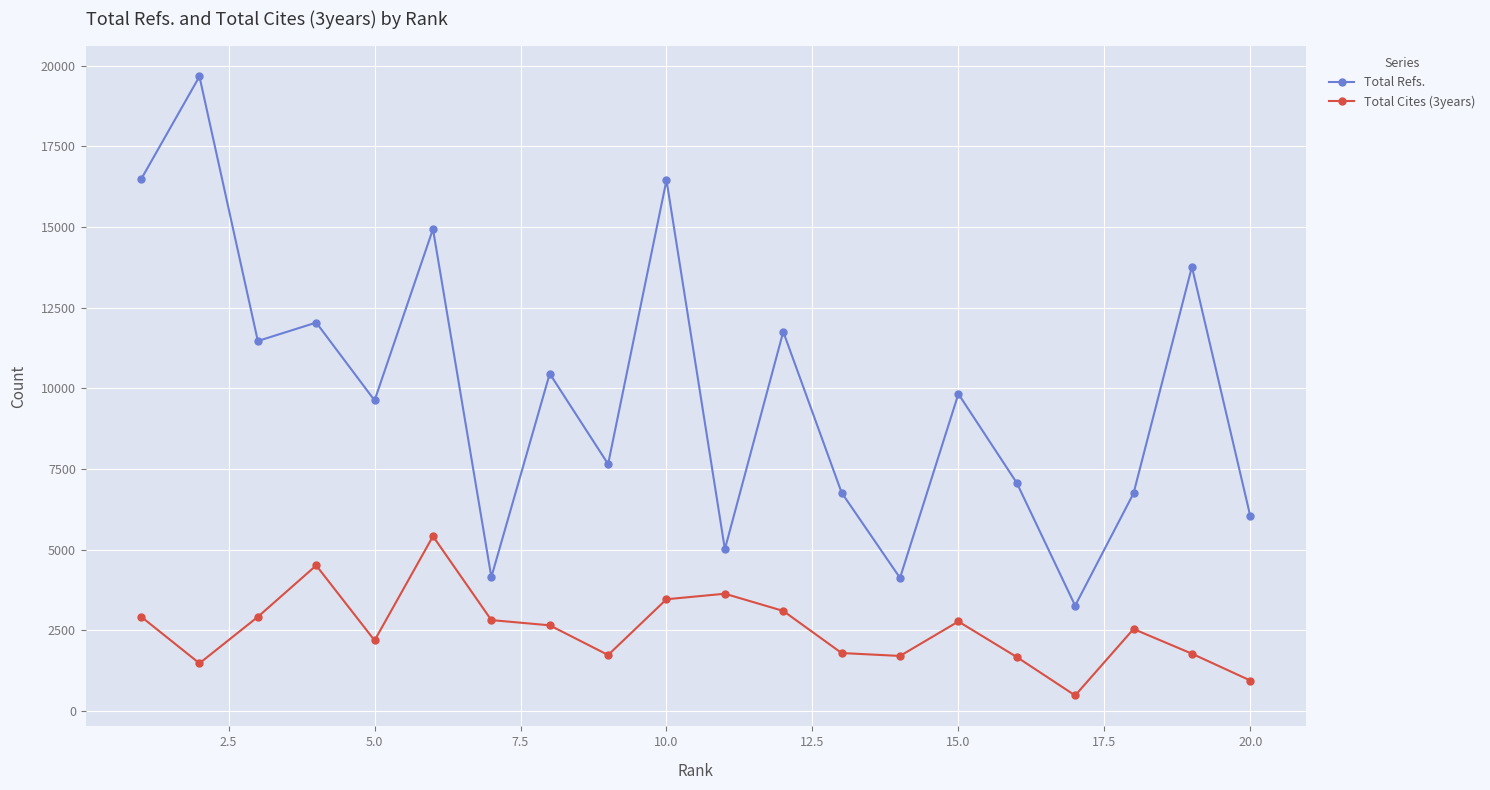

List the series in order of their overall mean, lowest first.

Total Cites (3years), Total Refs.